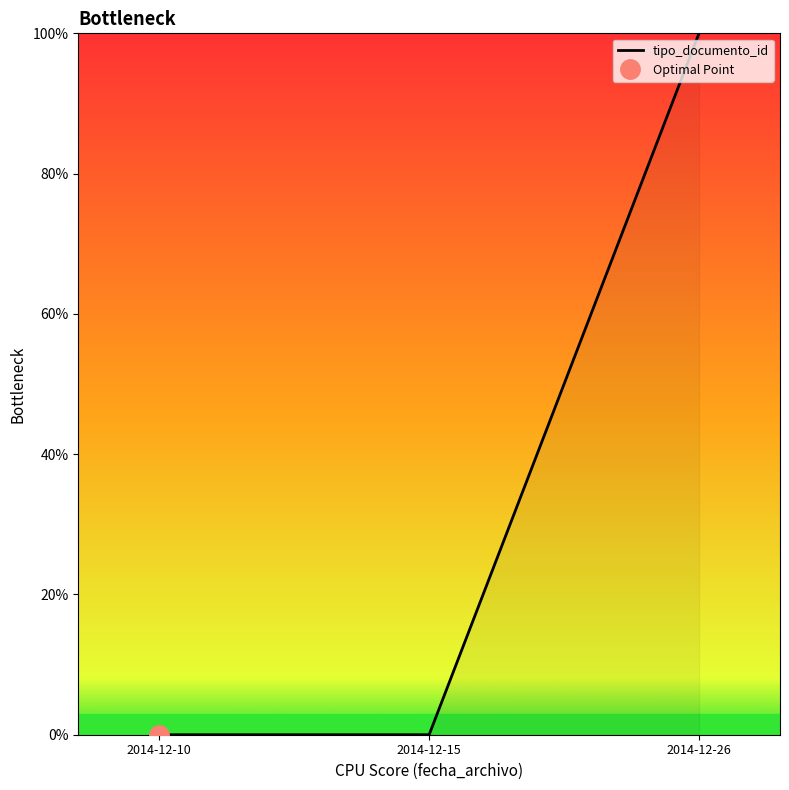

Count the number of data series in this chart.

1